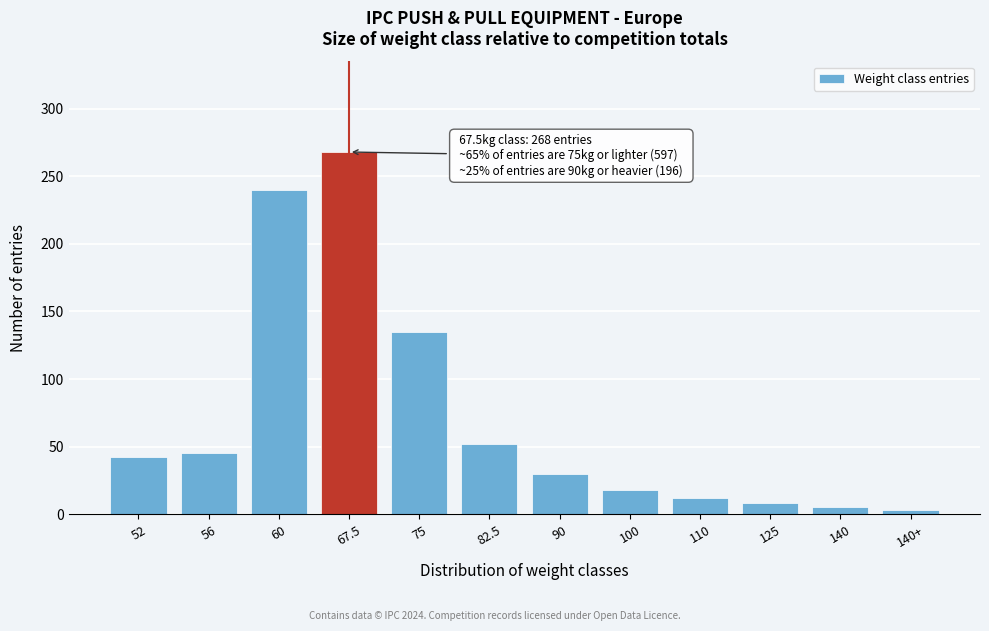

Reading right to left, list all the values displayed in this chart.

140+=3	140=5	125=8	110=12	100=18	90=30	82.5=52	75=135	67.5=268	60=240	56=45	52=42